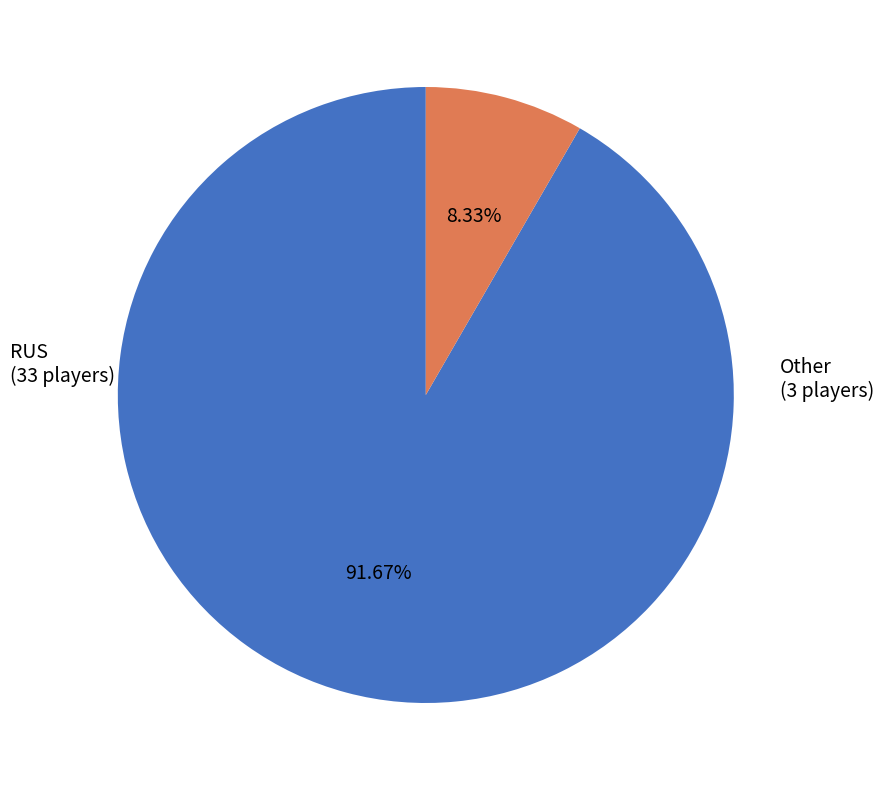

Which category has the biggest portion of the pie?

RUS